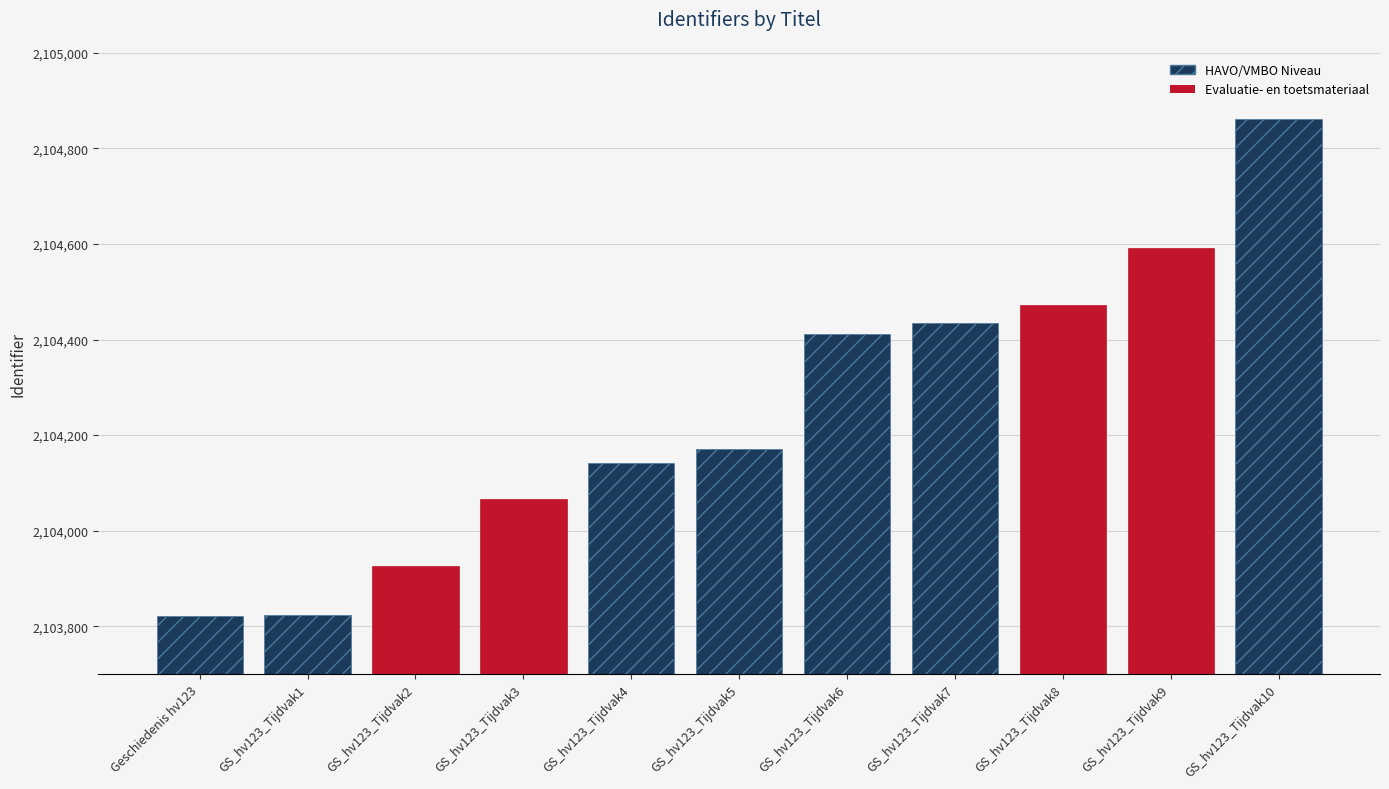

Rank the categories by value from highest to lowest.

GS_hv123_Tijdvak10, GS_hv123_Tijdvak9, GS_hv123_Tijdvak8, GS_hv123_Tijdvak7, GS_hv123_Tijdvak6, GS_hv123_Tijdvak5, GS_hv123_Tijdvak4, GS_hv123_Tijdvak3, GS_hv123_Tijdvak2, GS_hv123_Tijdvak1, Geschiedenis hv123